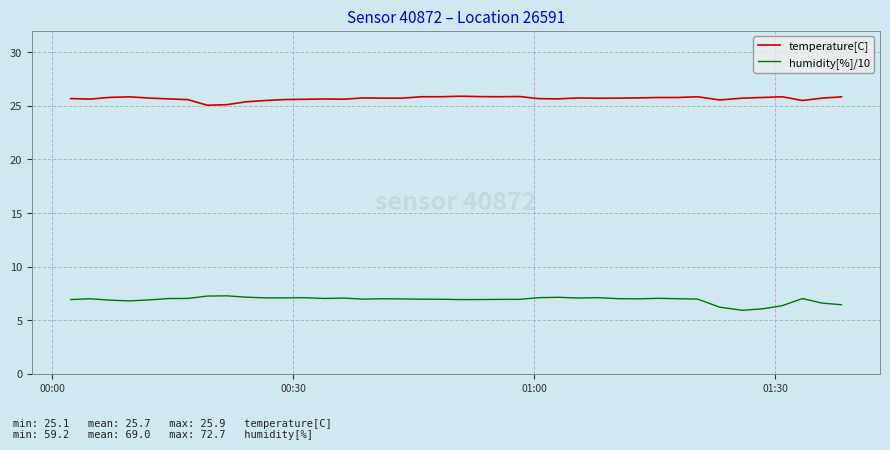

What is the maximum value for humidity[%]/10?

7.3